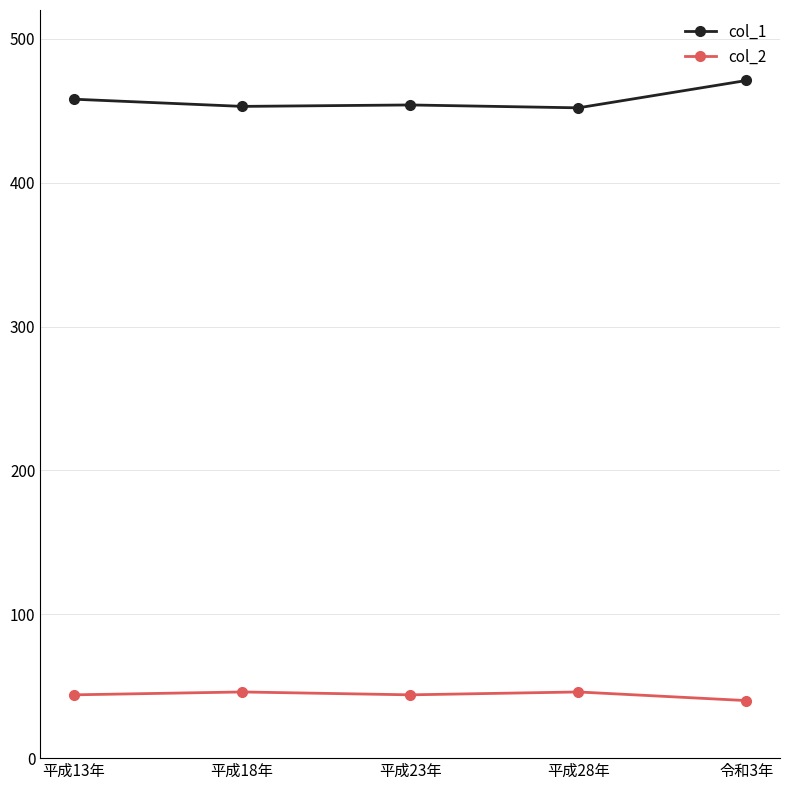

Rank the series by their maximum value, from lowest to highest.

col_2, col_1